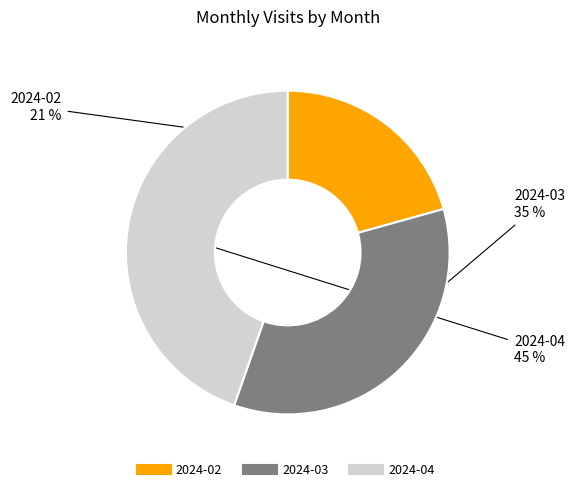

Is it true that 2024-03 is 41% of the pie?

False